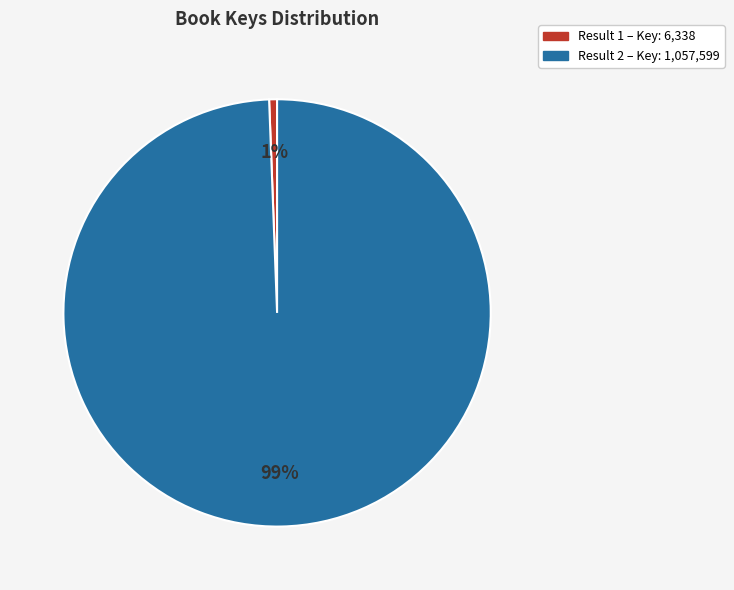

To the nearest percent, what is the average slice percentage?

50%